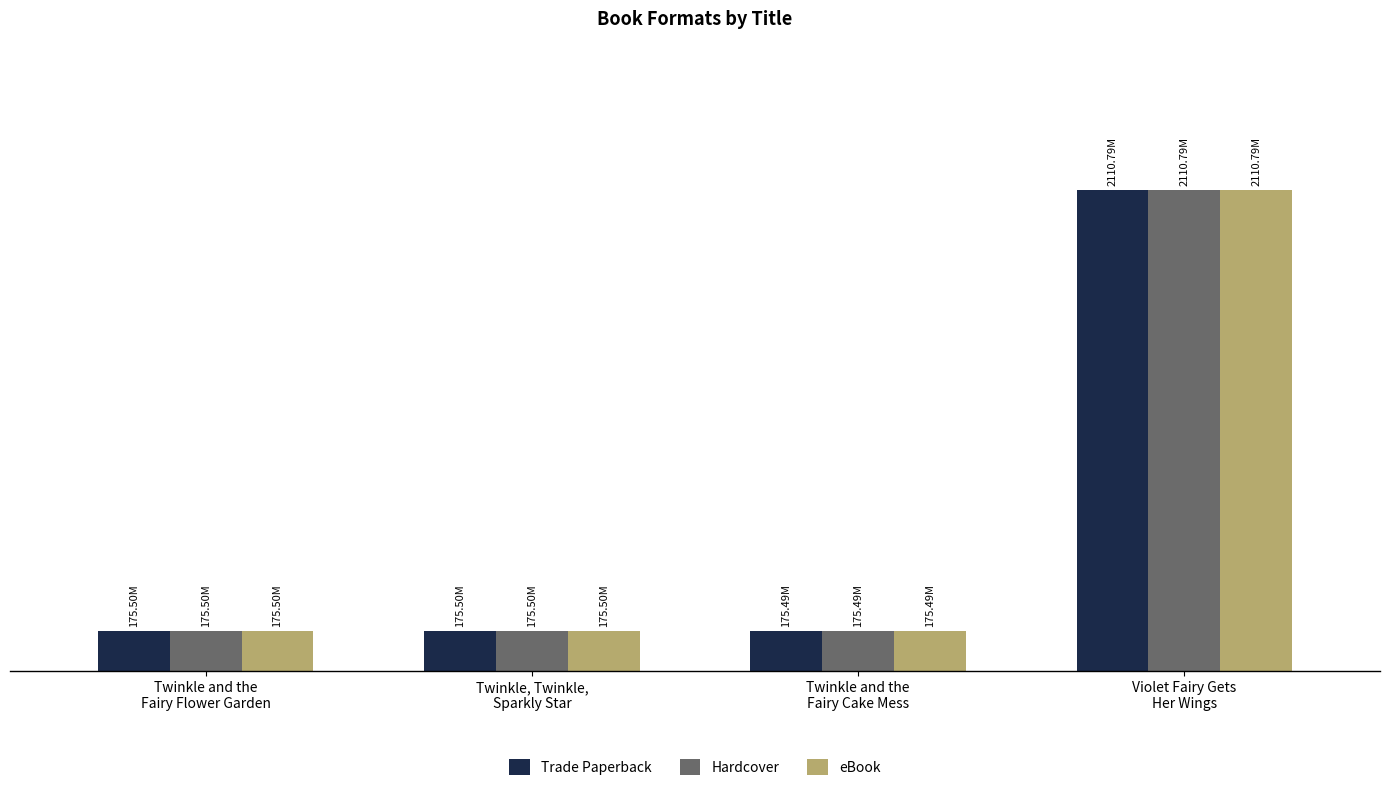

Where does the Hardcover series first go above 175497582?

Violet Fairy Gets
Her Wings